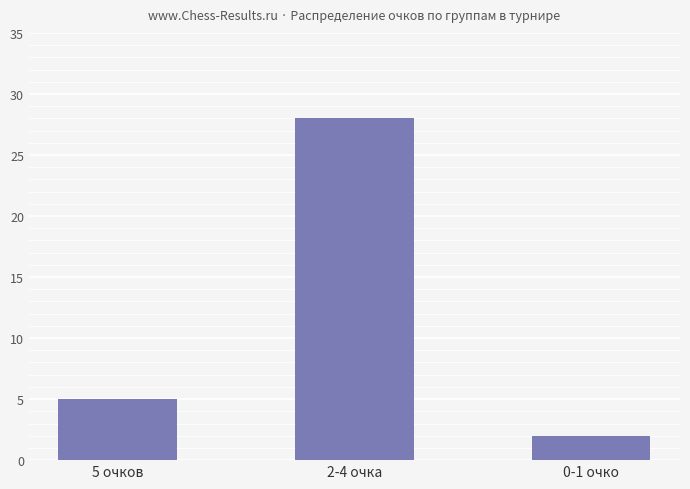

Rank the categories by value from highest to lowest.

2-4 очка, 5 очков, 0-1 очко